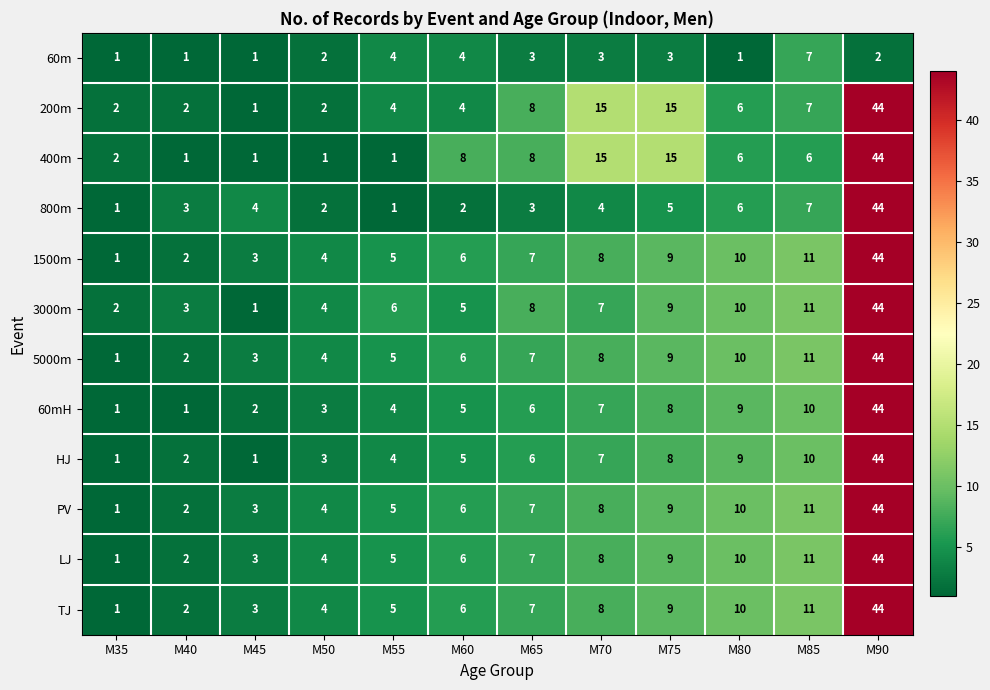

Where does the 400m series first go above 6?

M60